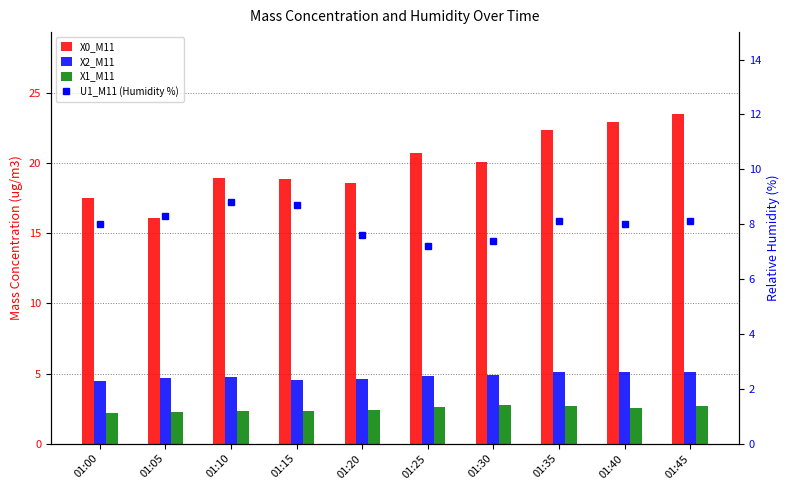

At which category is the sum across all series the highest?

01:45